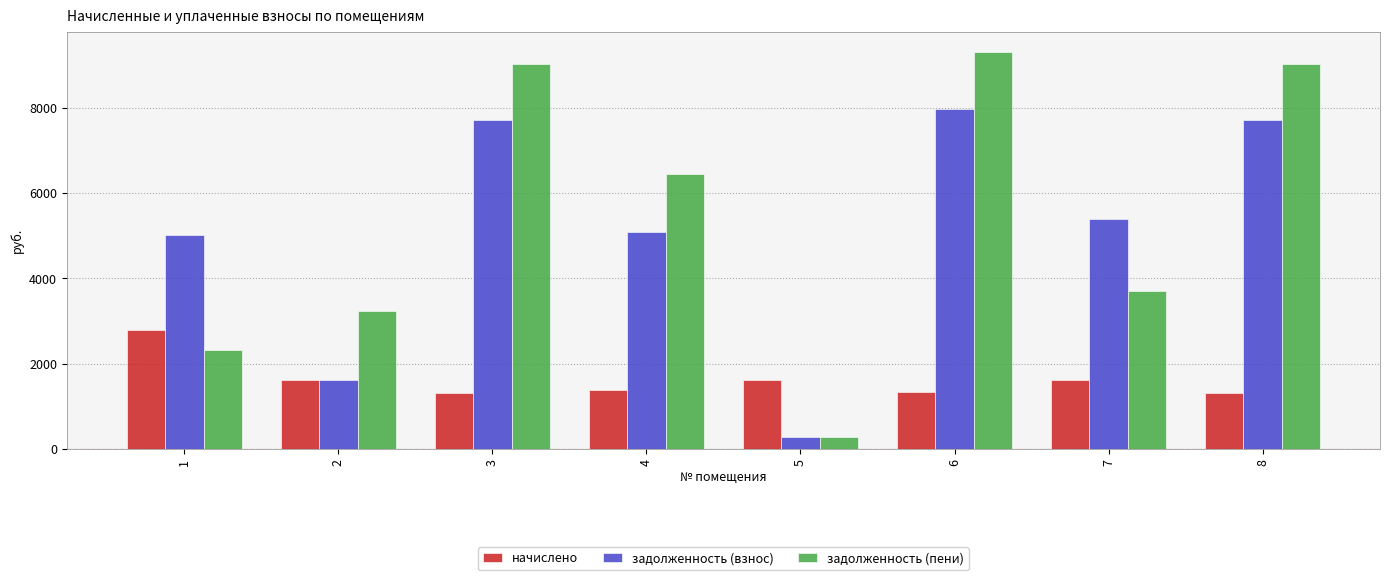

Rank the series at 1 from lowest to highest value.

задолженность (пени), начислено, задолженность (взнос)